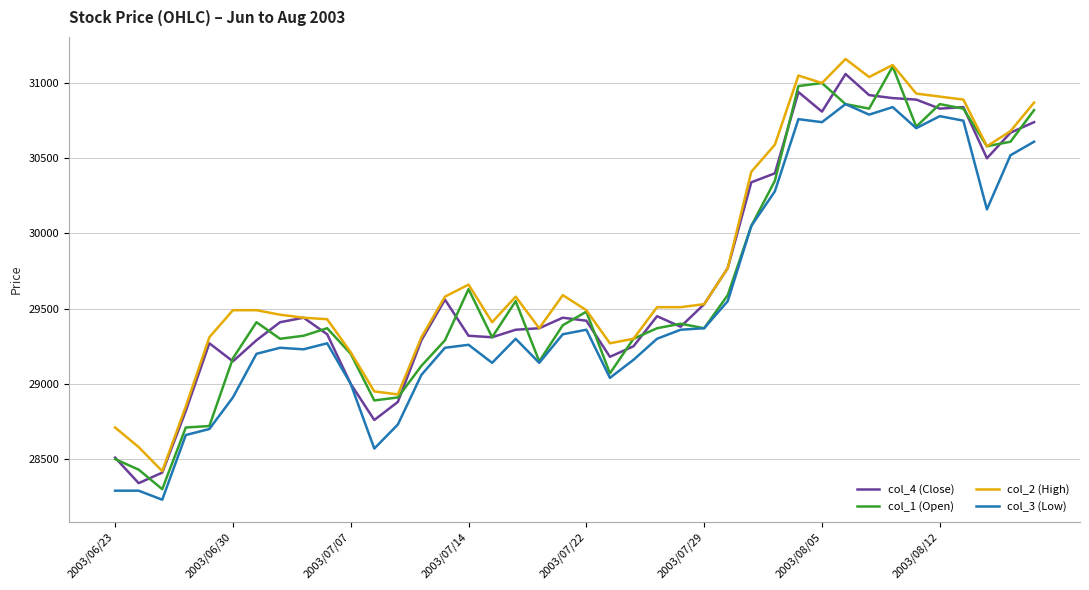

Does the chart have visible grid lines?

Yes